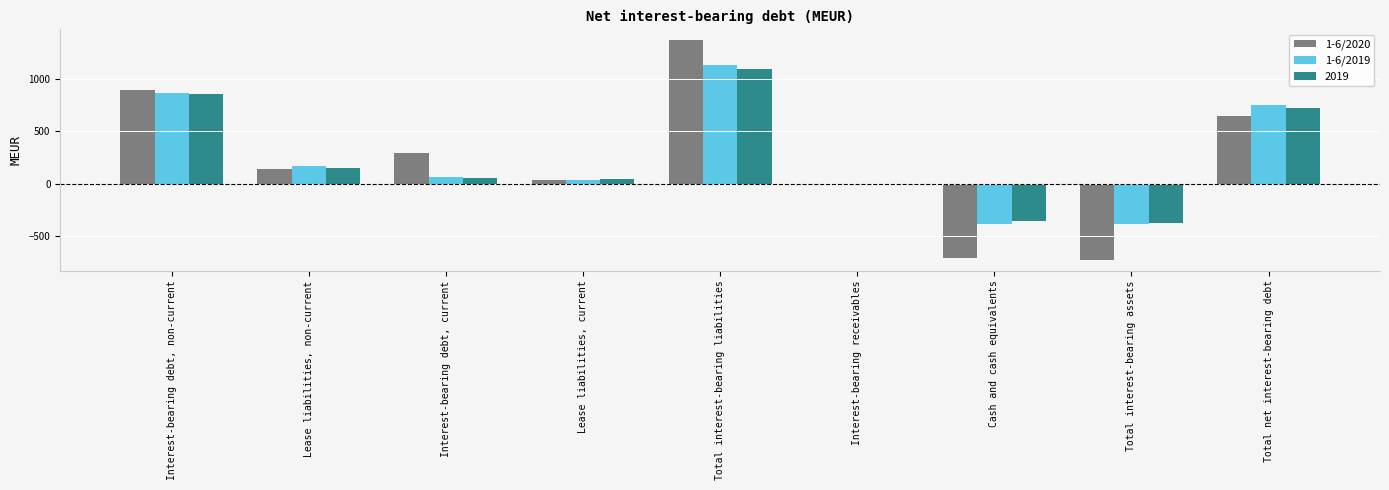

Which series has the widest spread of values?

1-6/2020